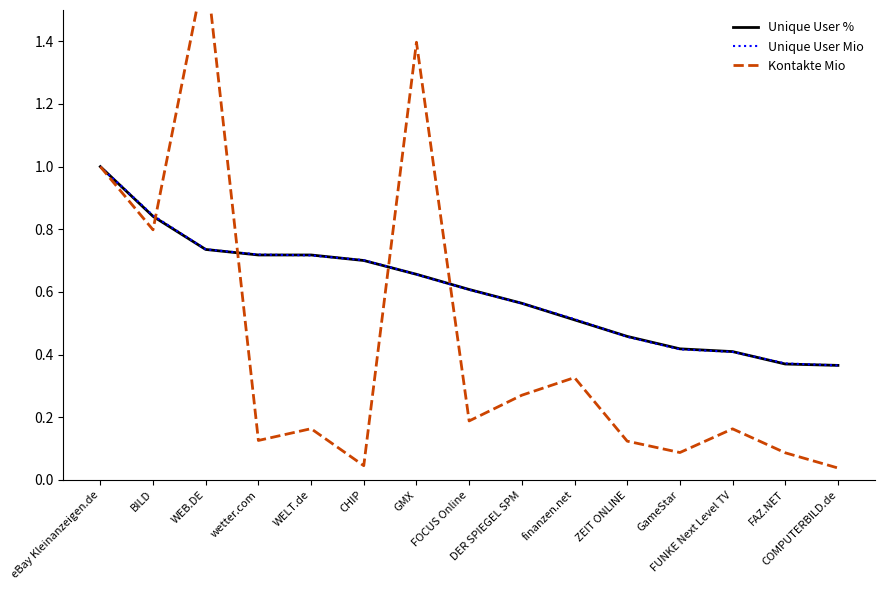

At which label does Kontakte Mio reach its minimum?

COMPUTERBILD.de